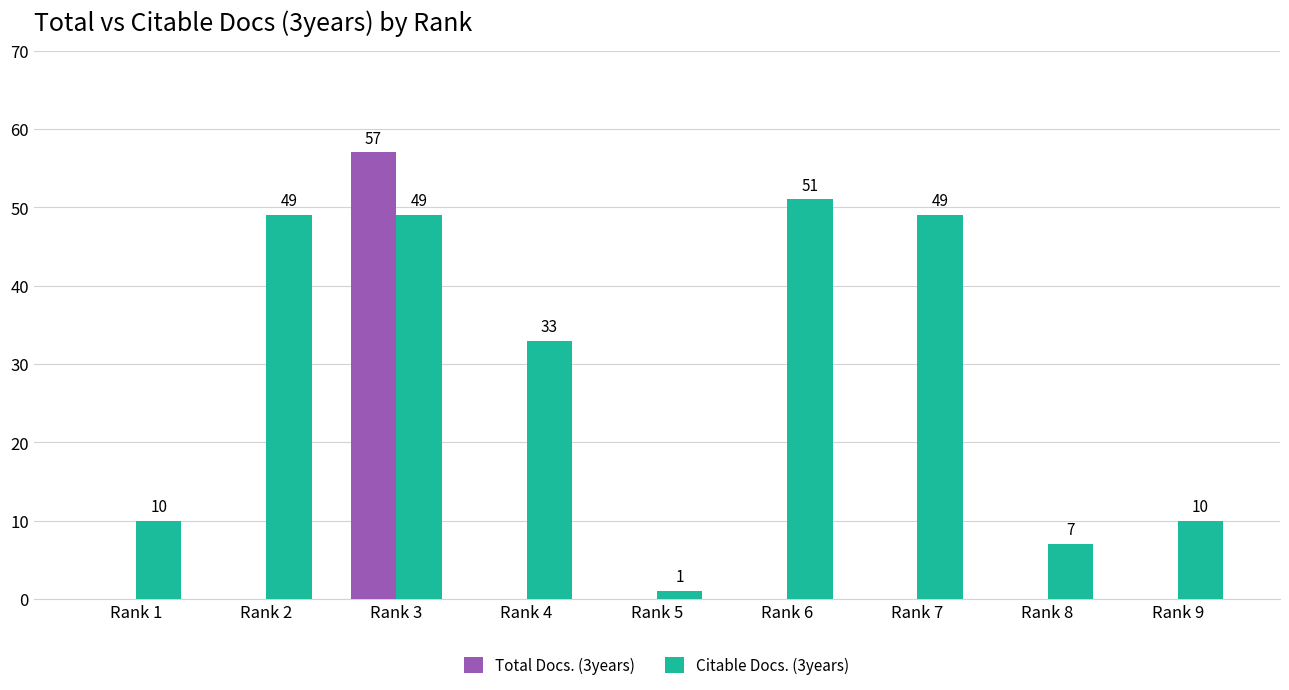

Is the value of Citable Docs. (3years) at Rank 2 greater than the value of Total Docs. (3years) at Rank 4?

Yes